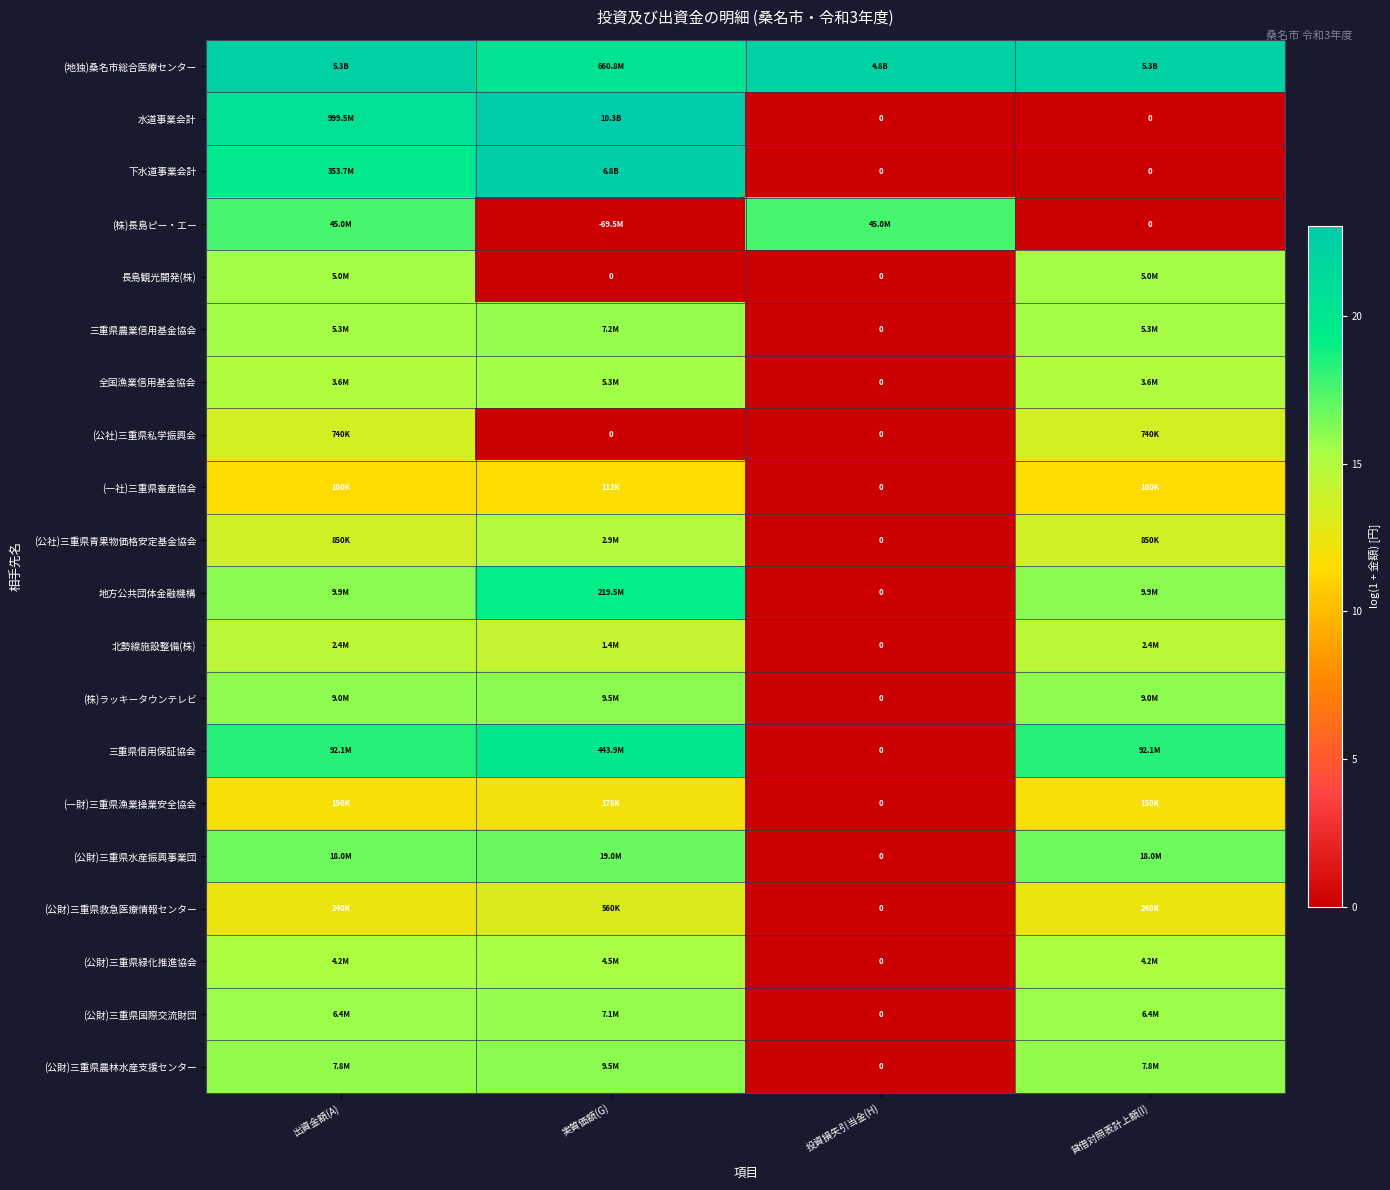

What is the difference between the maximum and minimum values in the 下水道事業会計 series?

22.6